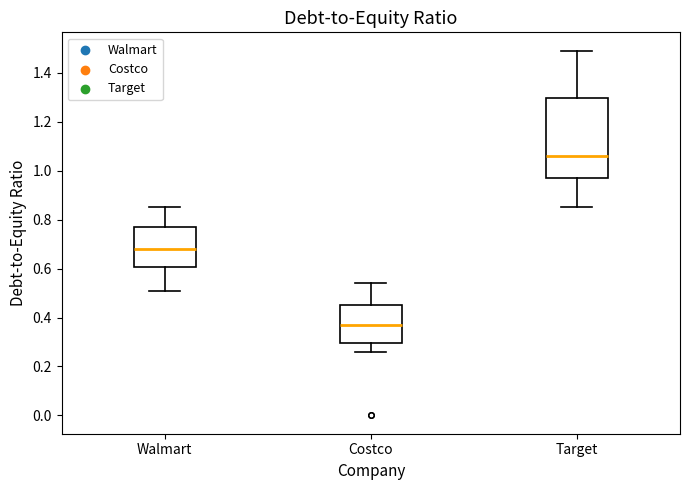

Where is the lower edge of the box for Walmart on the y-axis? The values are not printed on the chart, so give them approximately, as read against the axis.

0.60